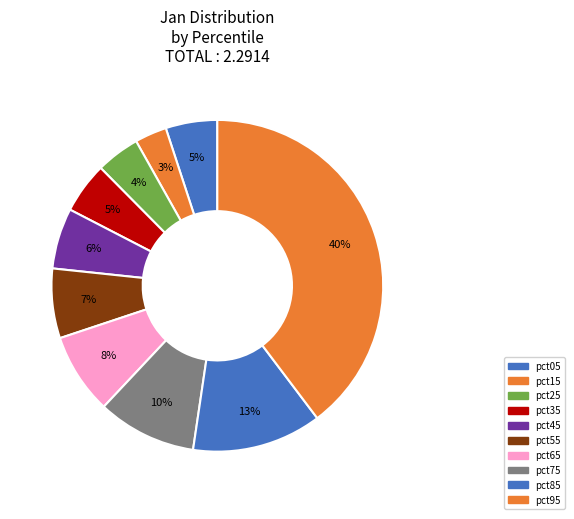

To the nearest percent, what is the average slice percentage?

10%